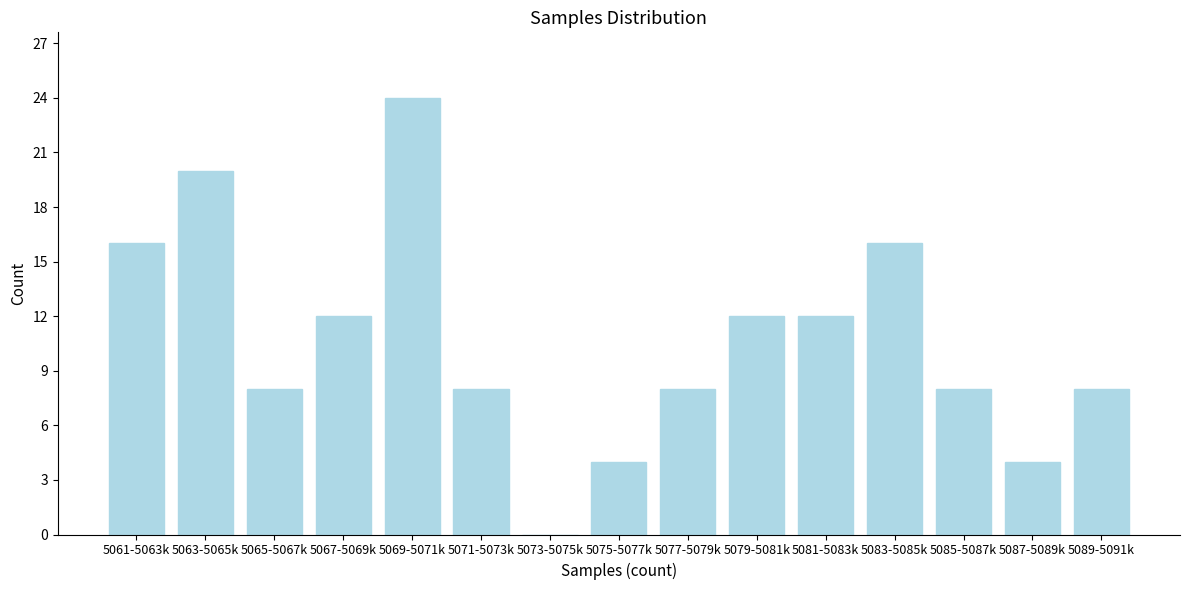

Reading left to right, what are all the values shown in this chart?

5061-5063k=16	5063-5065k=20	5065-5067k=8	5067-5069k=12	5069-5071k=24	5071-5073k=8	5073-5075k=0	5075-5077k=4	5077-5079k=8	5079-5081k=12	5081-5083k=12	5083-5085k=16	5085-5087k=8	5087-5089k=4	5089-5091k=8